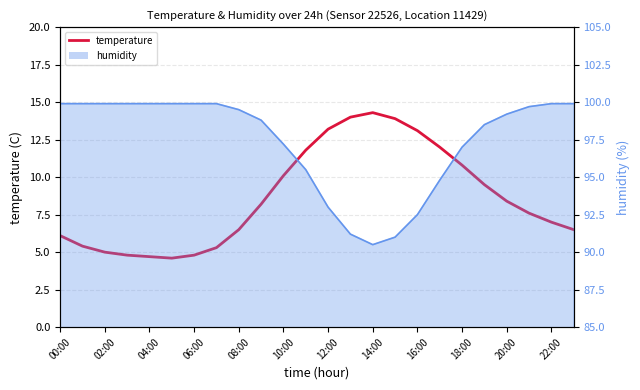

What is the greatest value displayed?

14.3